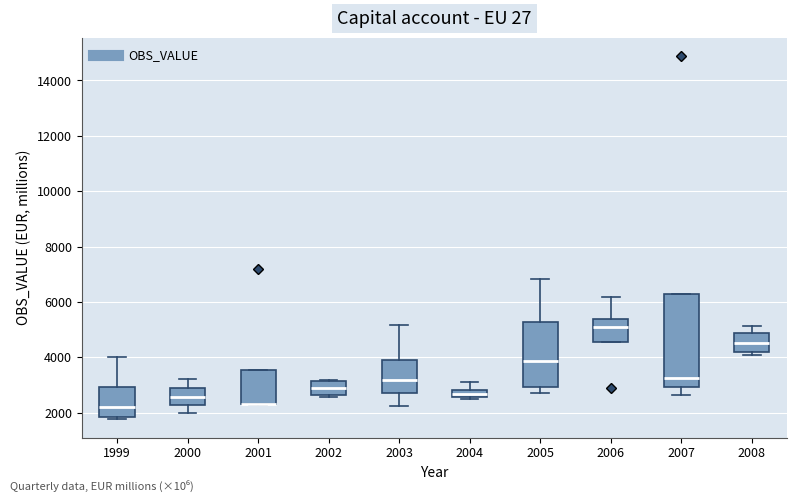

Where does the upper whisker of the box at x = 2005 end on the y-axis? The values are not printed on the chart, so give them approximately, as read against the axis.

6800